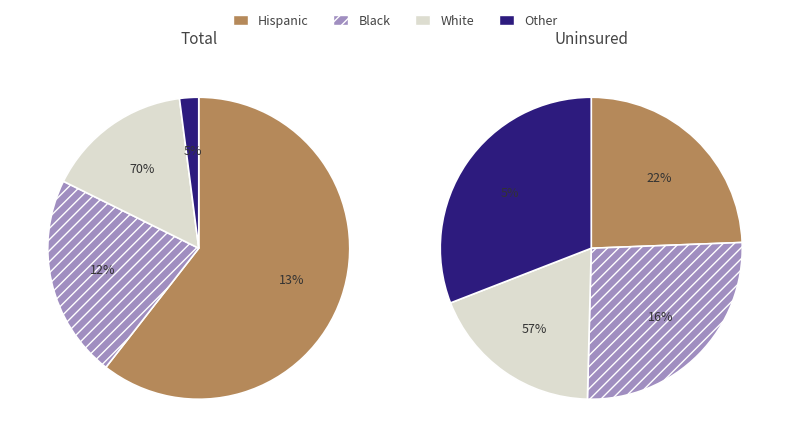

The Lee County slice represents 1% of the pie. True or false?

False